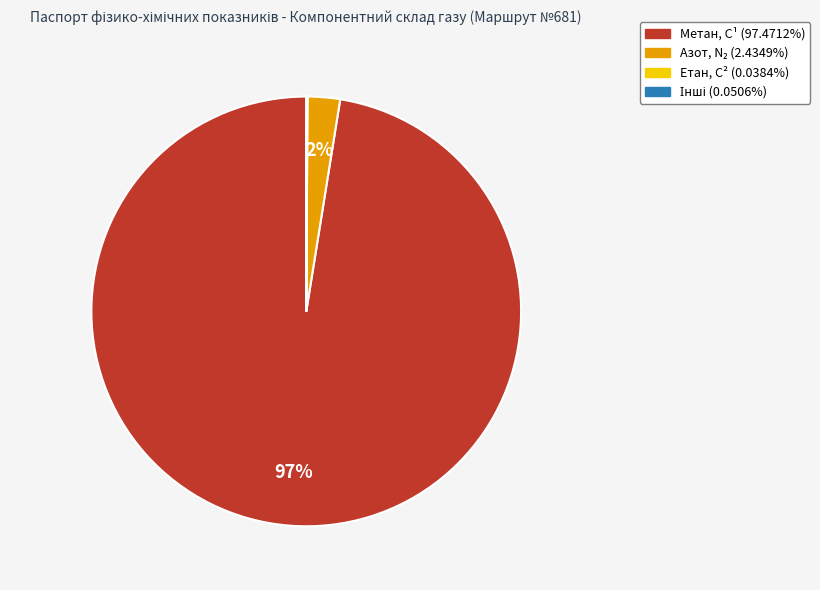

To the nearest percent, what is the average slice percentage?

25%